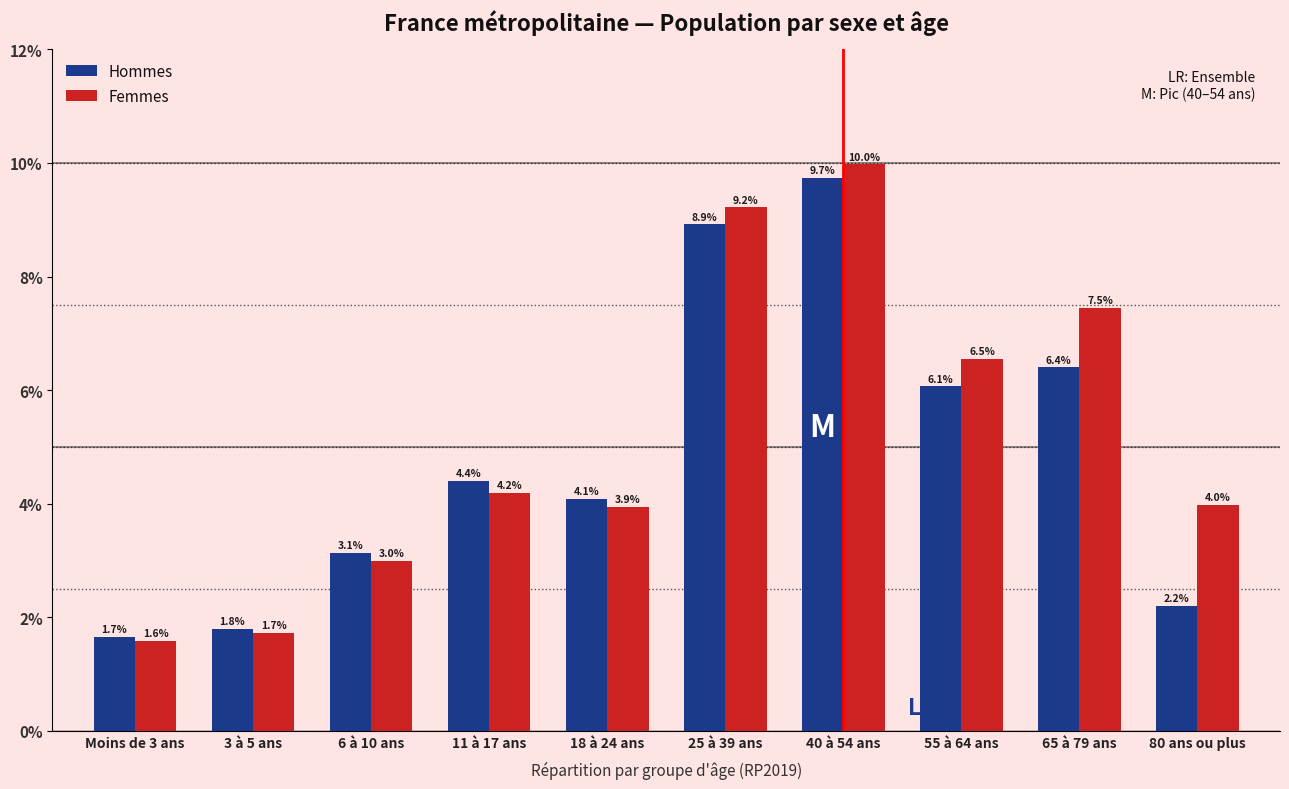

Reading right to left, extract all data points from this chart.

Hommes: 2.2	6.4	6.1	9.7	8.9	4.1	4.4	3.1	1.8	1.7
Femmes: 4.0	7.5	6.5	10.0	9.2	3.9	4.2	3.0	1.7	1.6